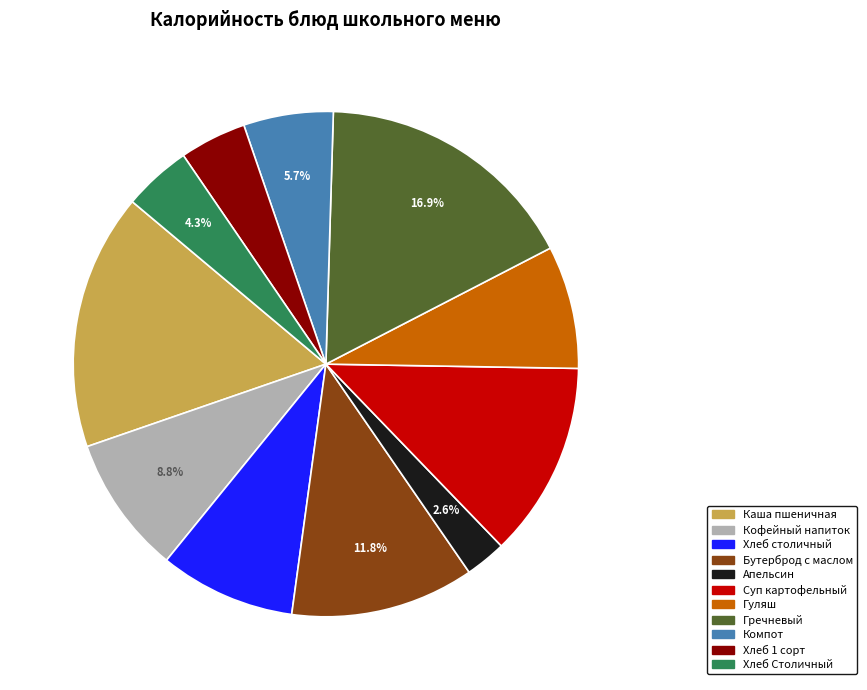

Count the number of slices in the pie.

11